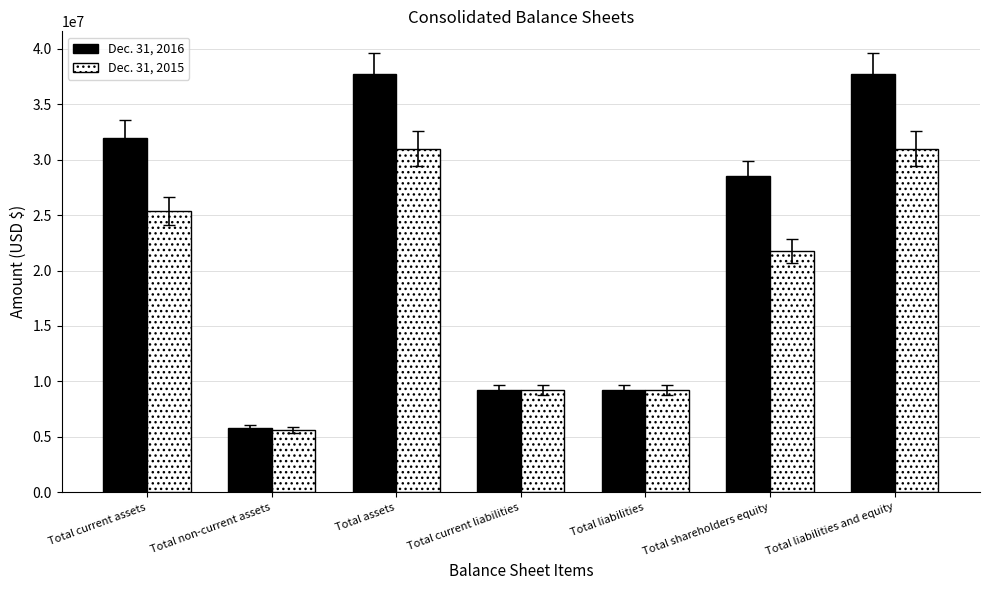

What is the approximate value of Dec. 31, 2016 at Total current assets, to the nearest 50?

31955350